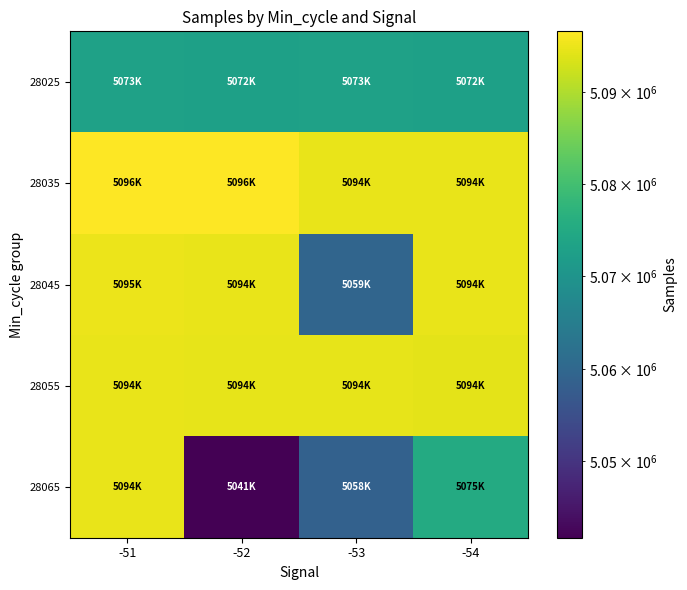

What is the total value across all series at -51?

25454039